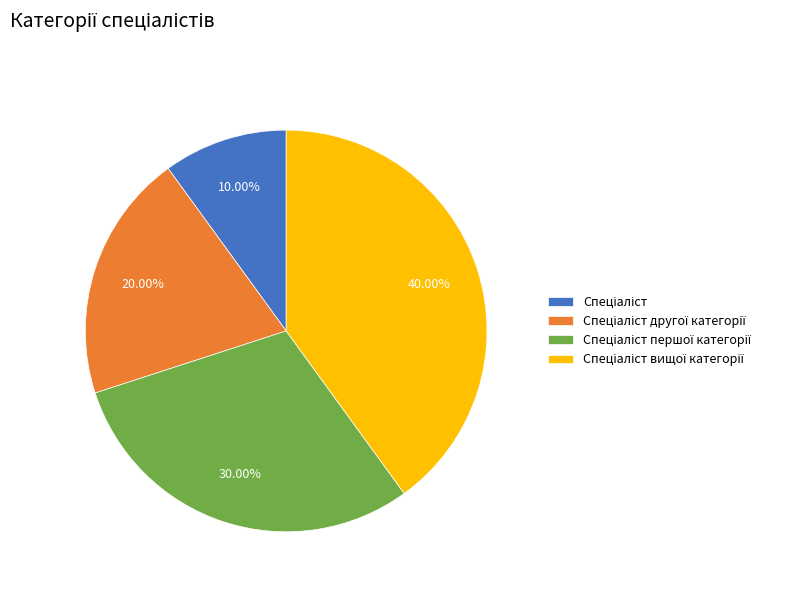

Does any single category account for the majority?

No